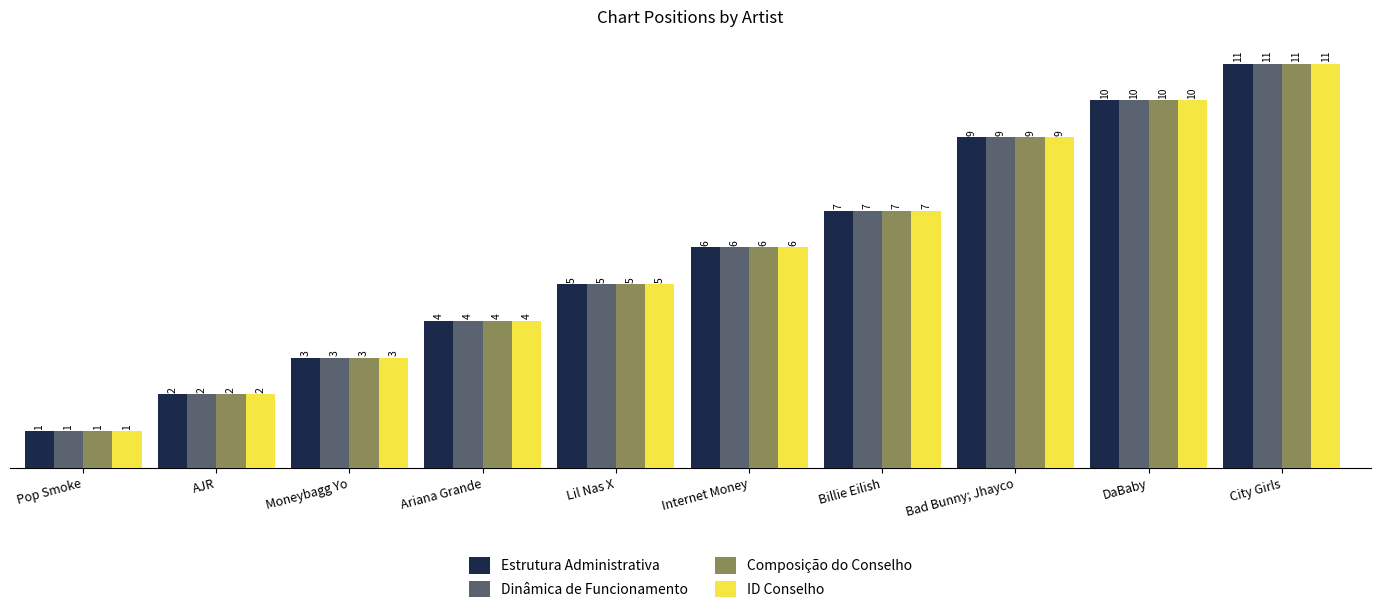

At which category is the sum across all series the highest?

City Girls